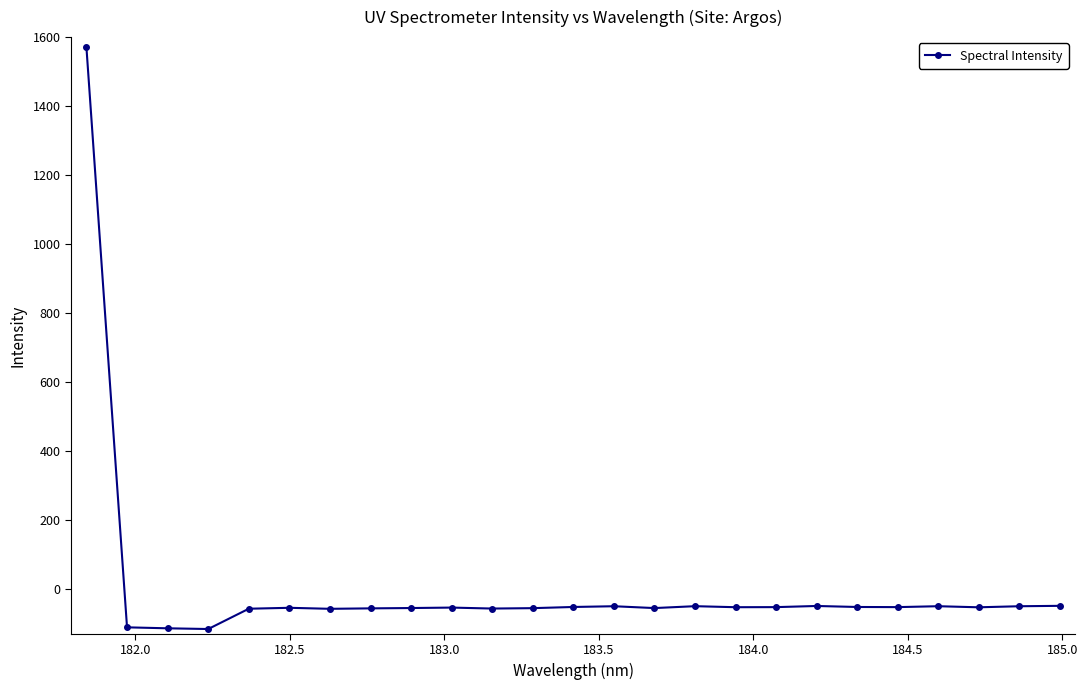

What is the difference between the second highest and second lowest values?

65.1